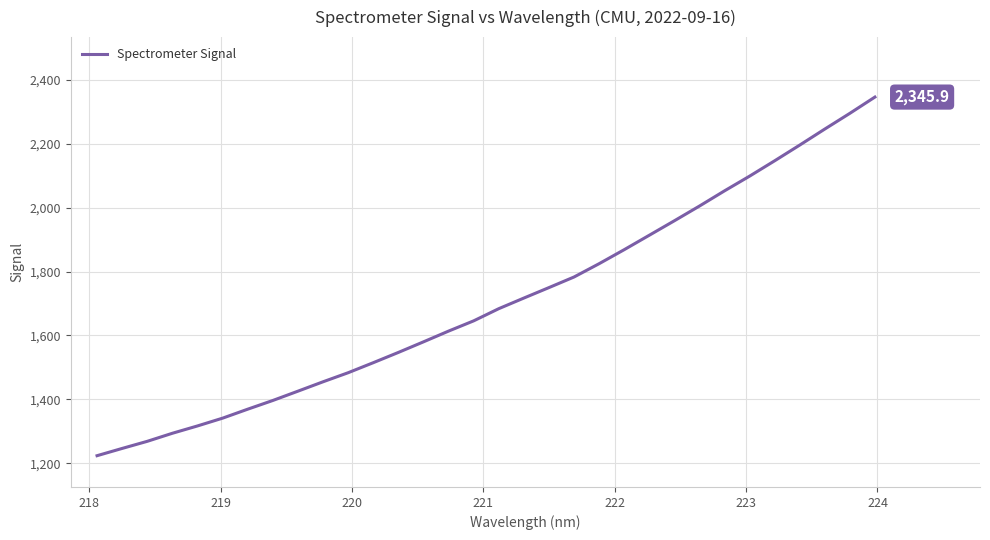

What is the maximum value shown in the chart?

2345.9